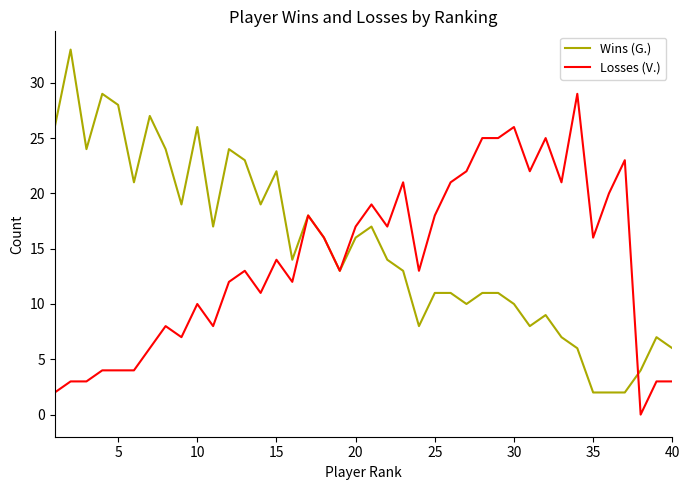

What is the greatest value displayed?

33